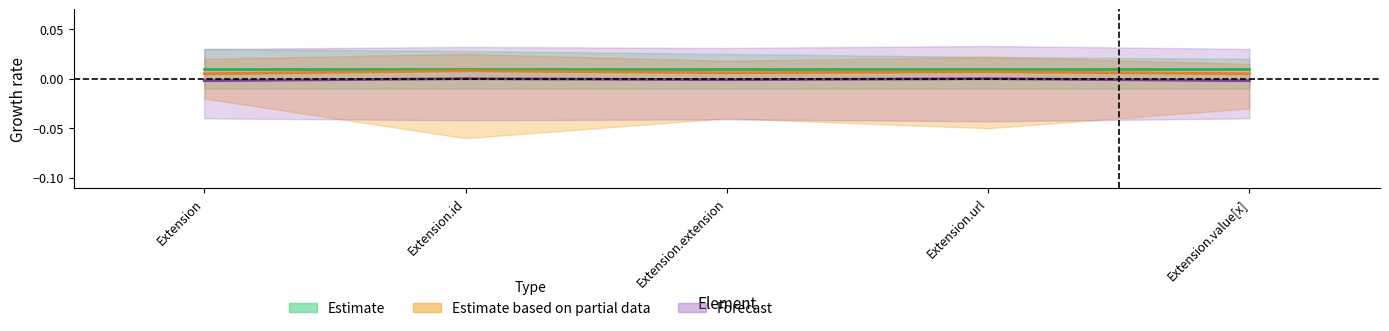

Count the Estimate based on partial data values in the range 0 to 1.

5